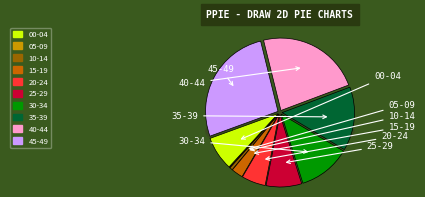

How many slices are in this pie chart?

10